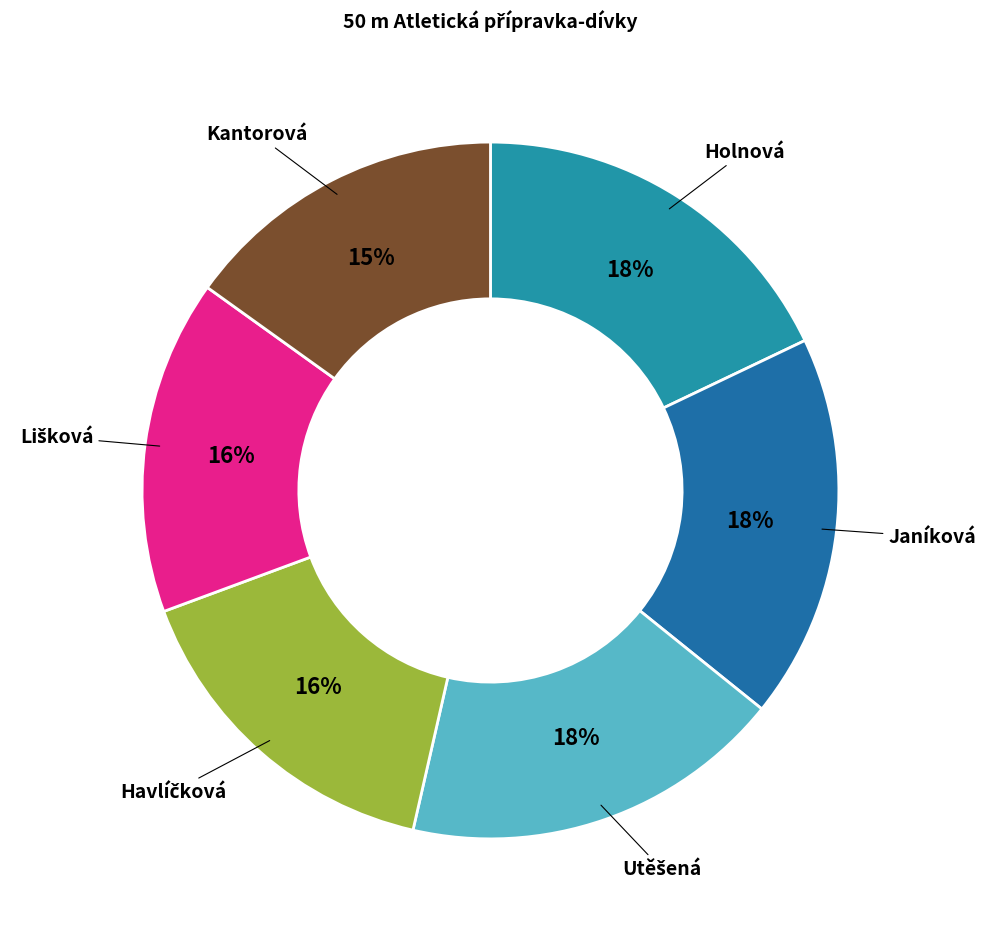

Is there a majority slice in this chart?

No